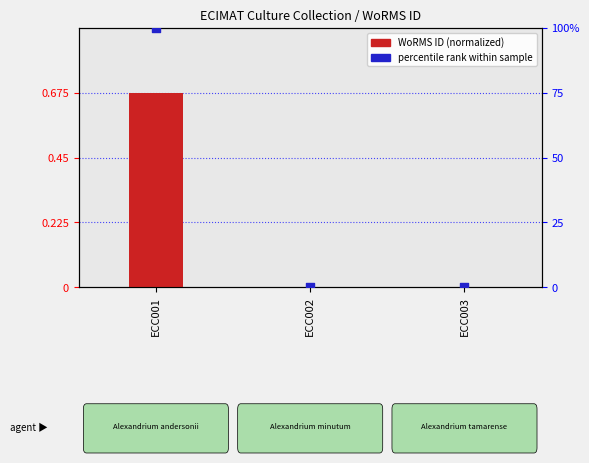

Which series has the largest total across all categories?

percentile rank within sample